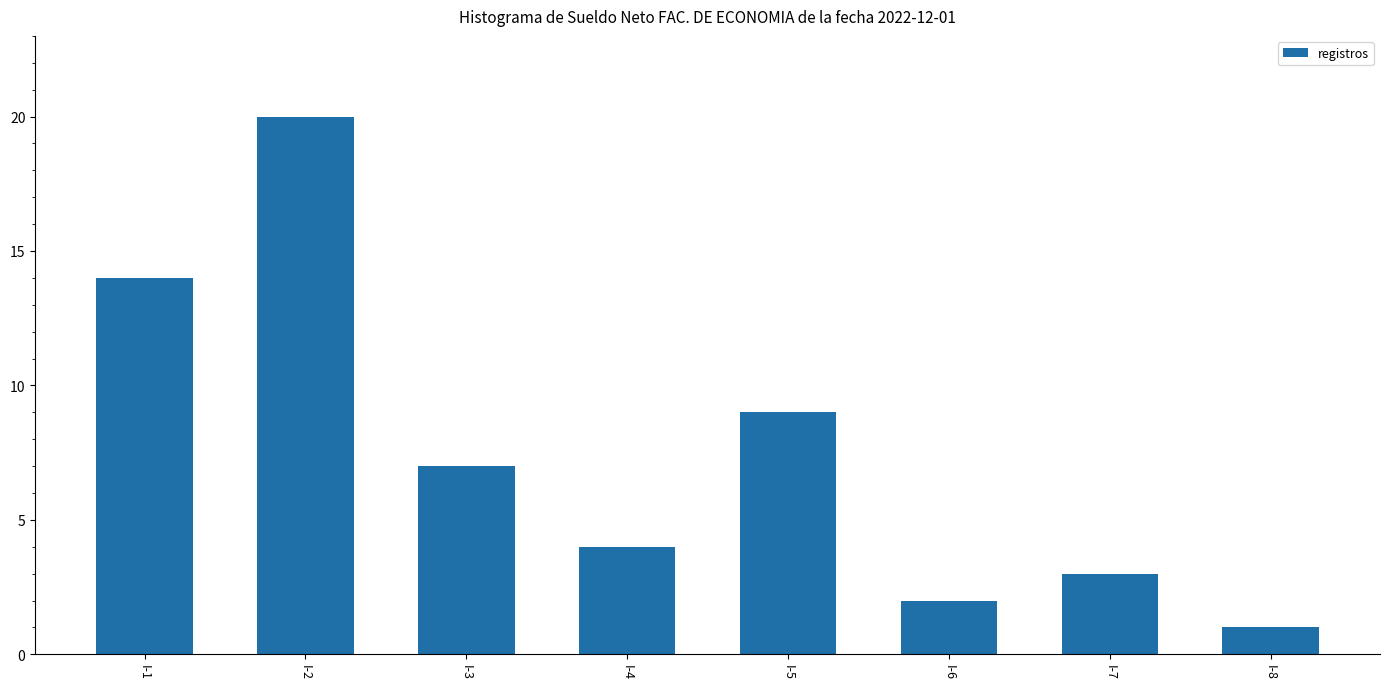

What is the difference between the second highest and second lowest values?

12